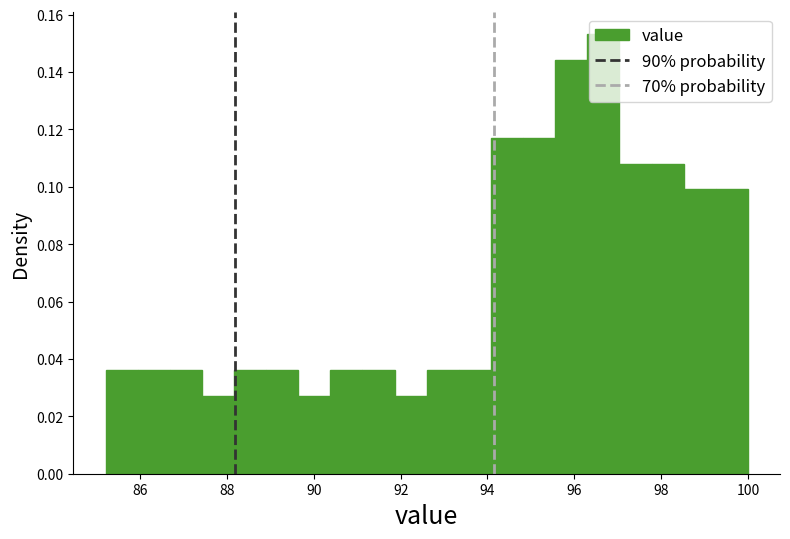

Read against the x-axis, roughly where is the centre of the tallest bar?

96.6